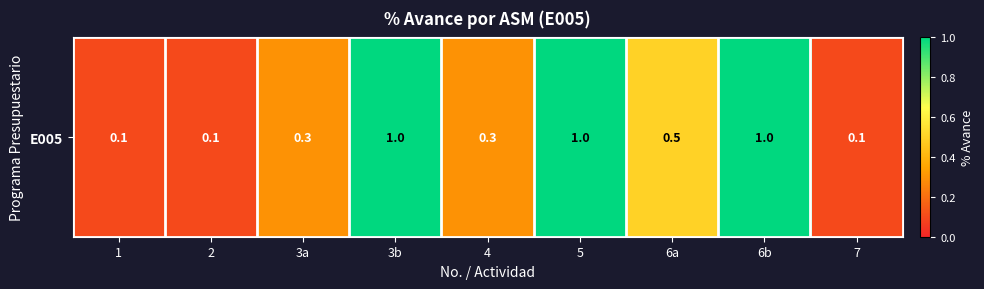

At which category does the chart reach its minimum across all series?

1